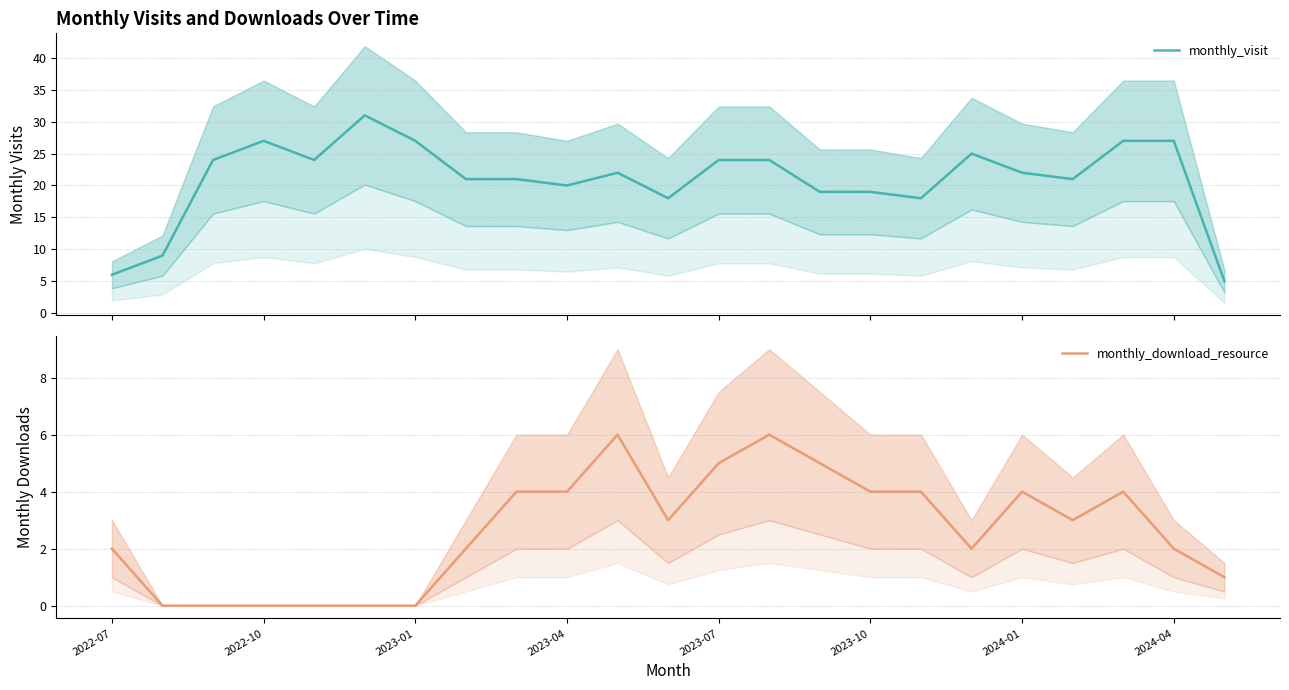

How many interior local peaks does the monthly_download_resource series have?

4